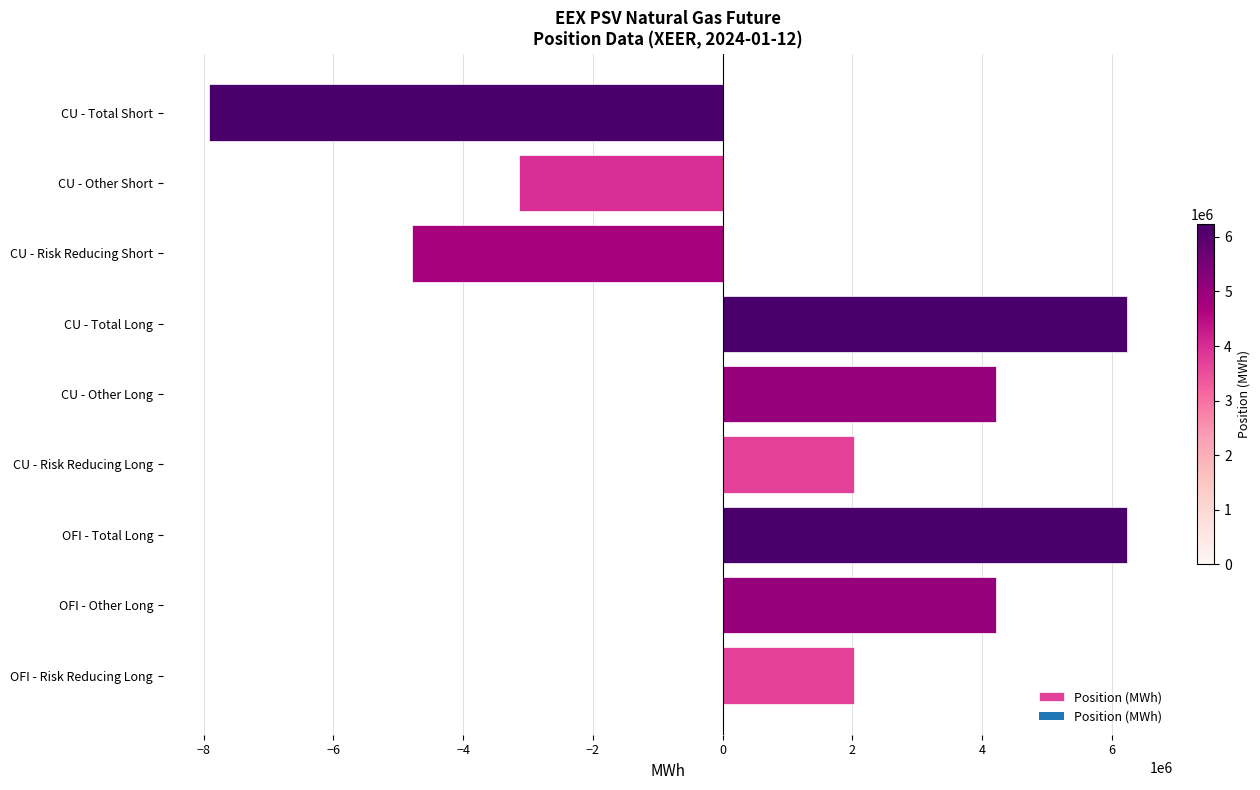

Count the number of data series in this chart.

1